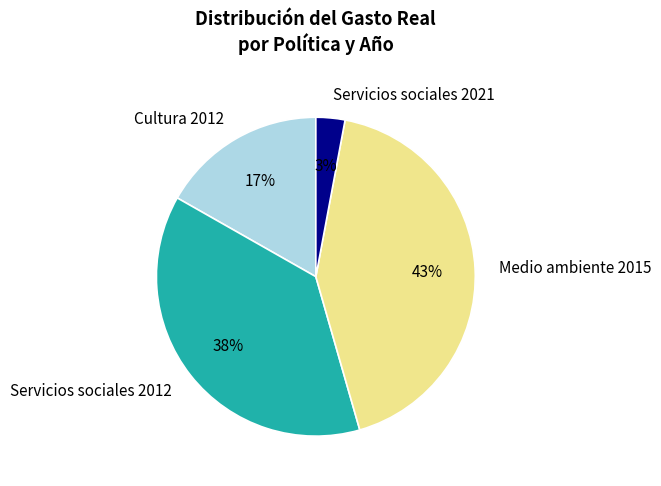

The Servicios sociales 2012 slice represents 26% of the pie. True or false?

False